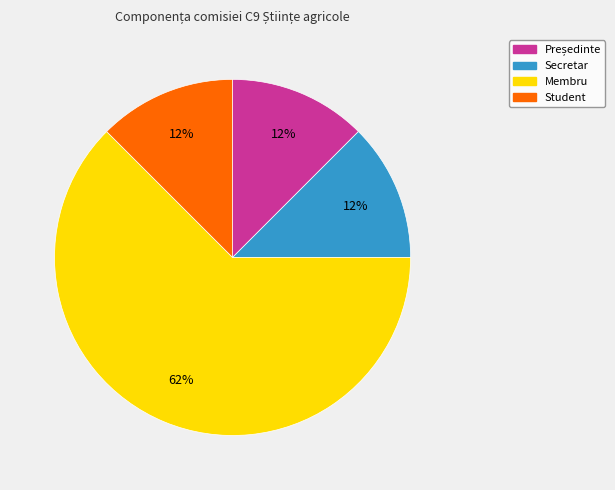

Is it true that Secretar is 12% of the pie?

True